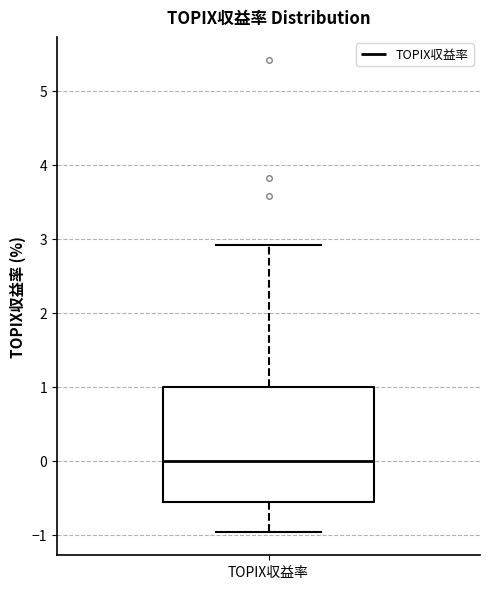

Where does the lower whisker of the box for TOPIX収益率 end on the y-axis? The values are not printed on the chart, so give them approximately, as read against the axis.

-1.0